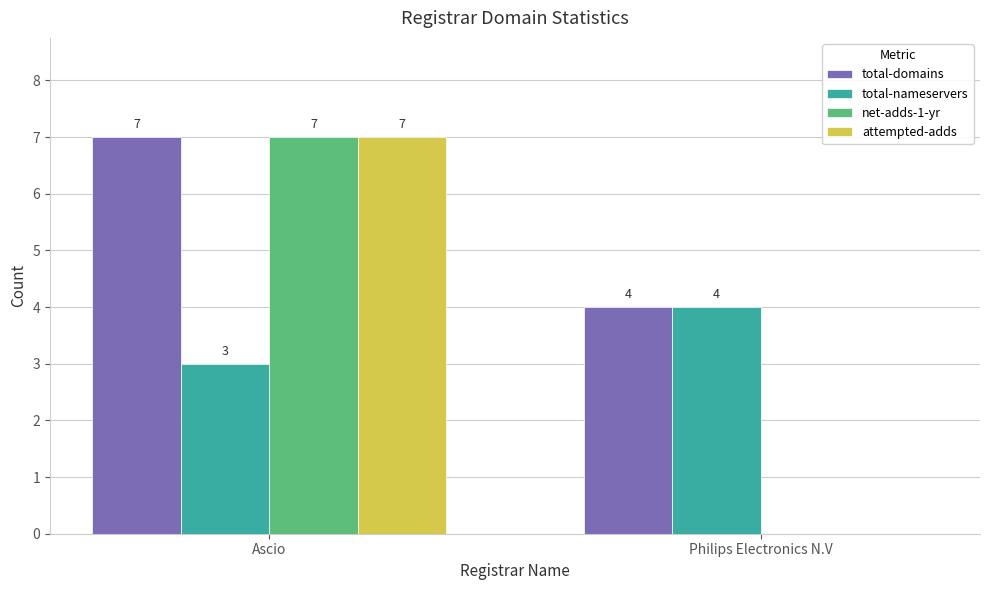

Which series has the largest total across all categories?

total-domains